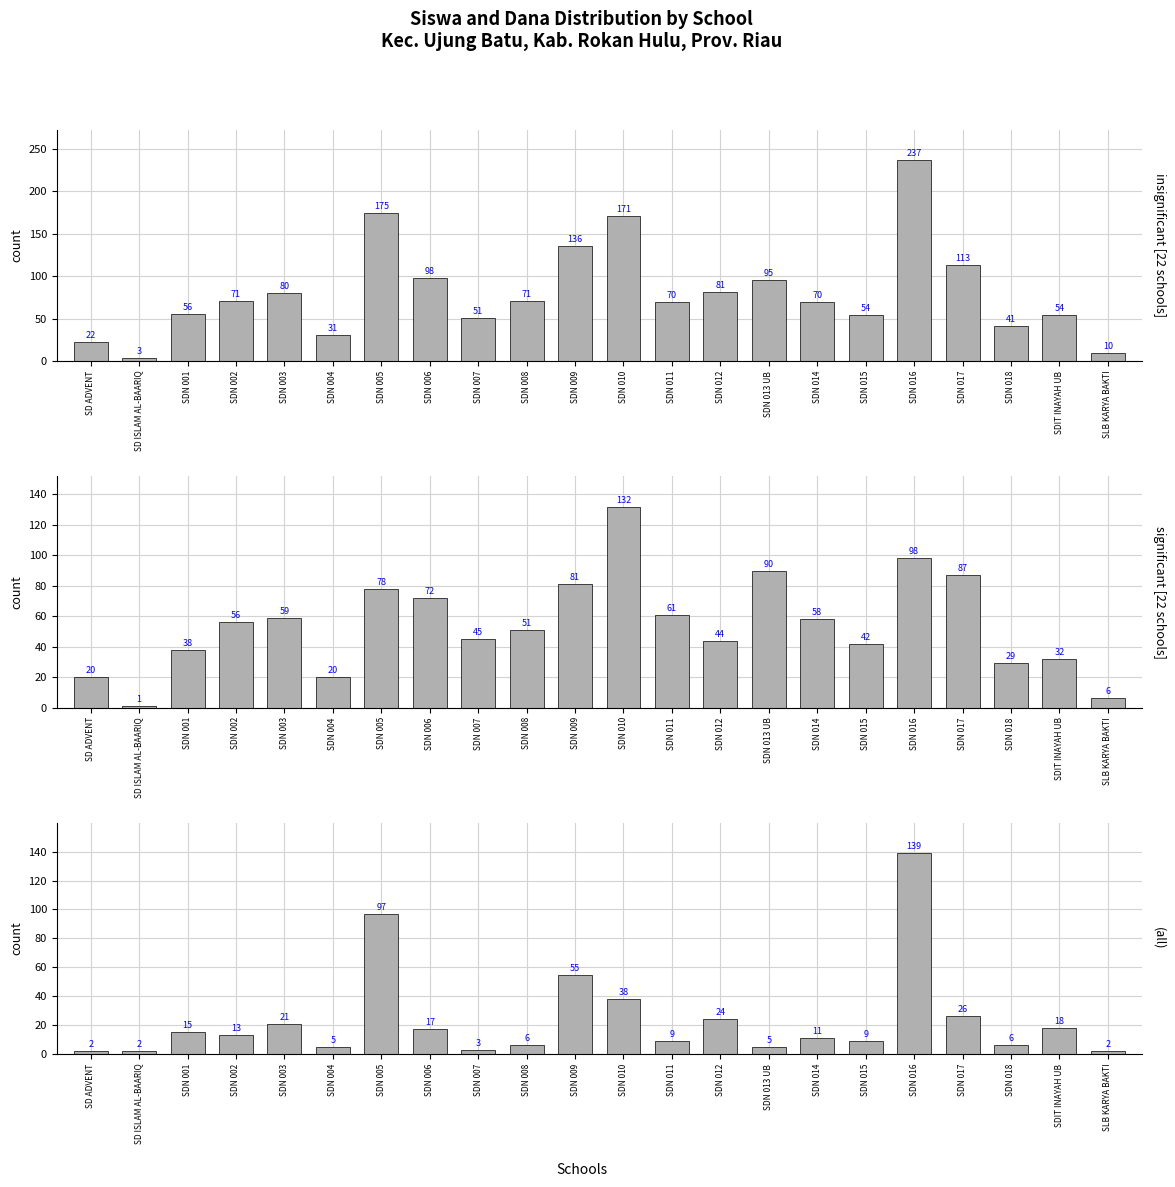

What is the minimum value shown in the chart?

1